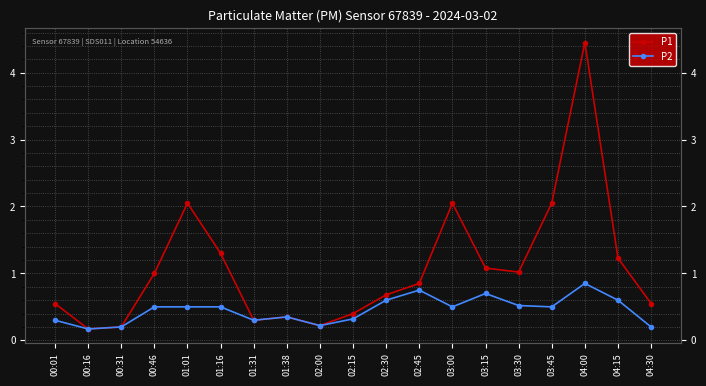

The P1 series shows 3.7 at 01:01. True or false?

False